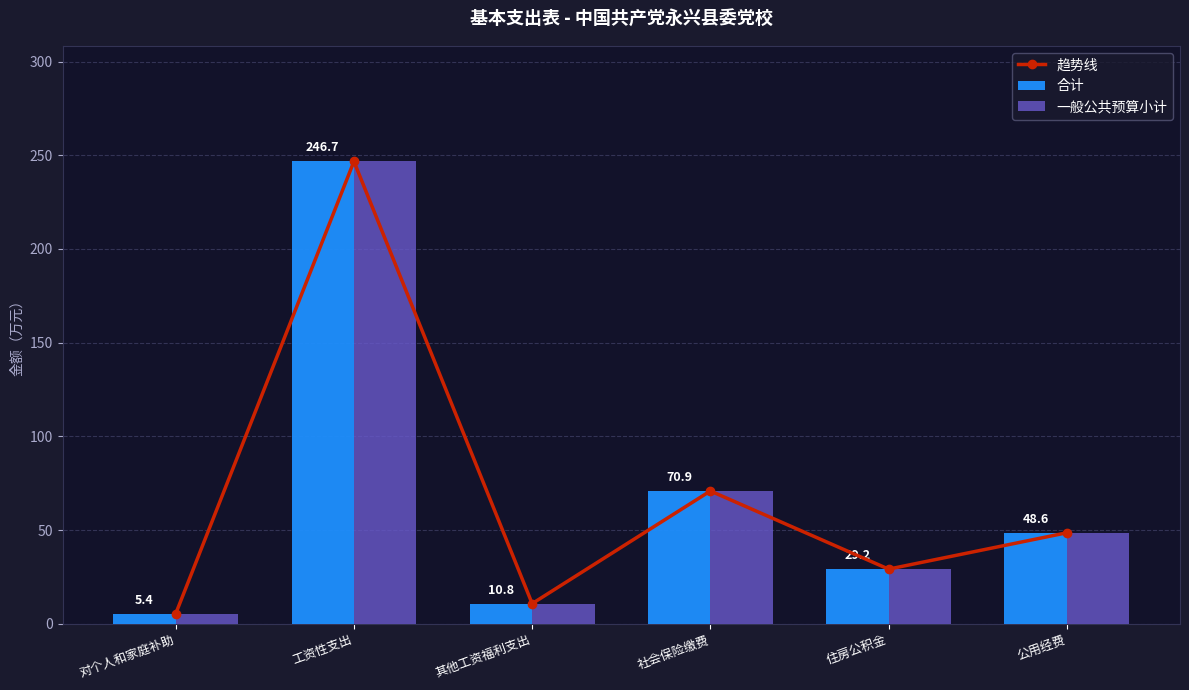

How many series are shown in this chart?

3